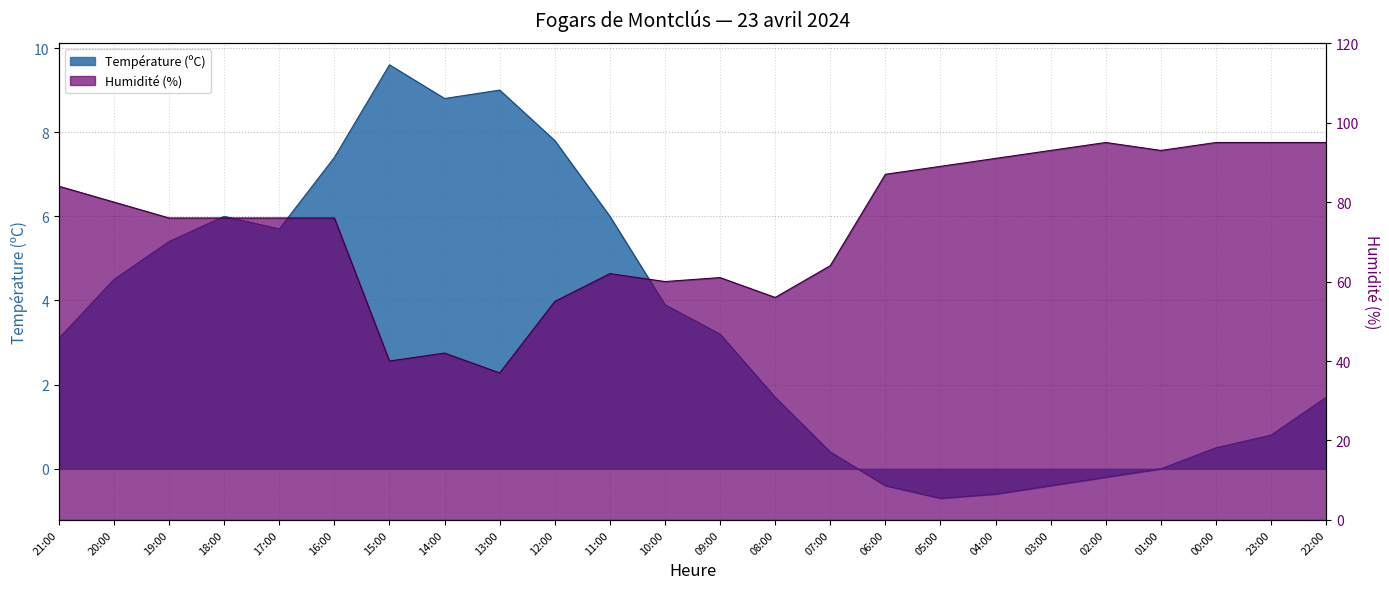

At which category does Humidité (%) reach its first local peak?

14:00